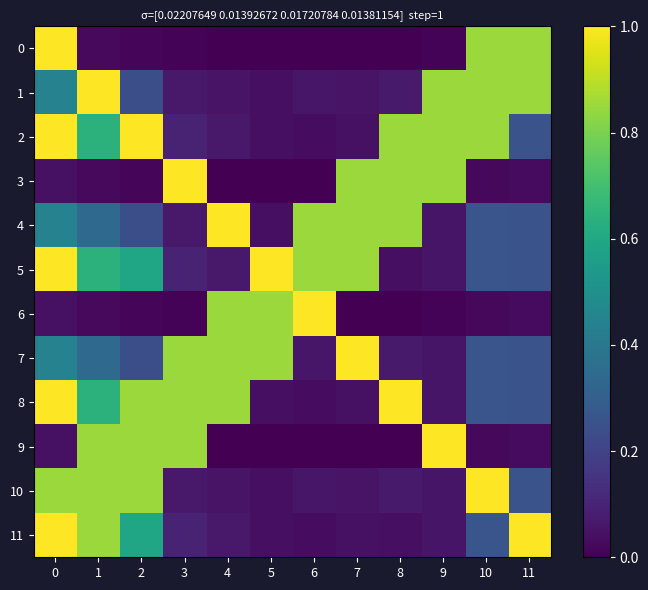

Which series changed the most between 1 and 10?

9